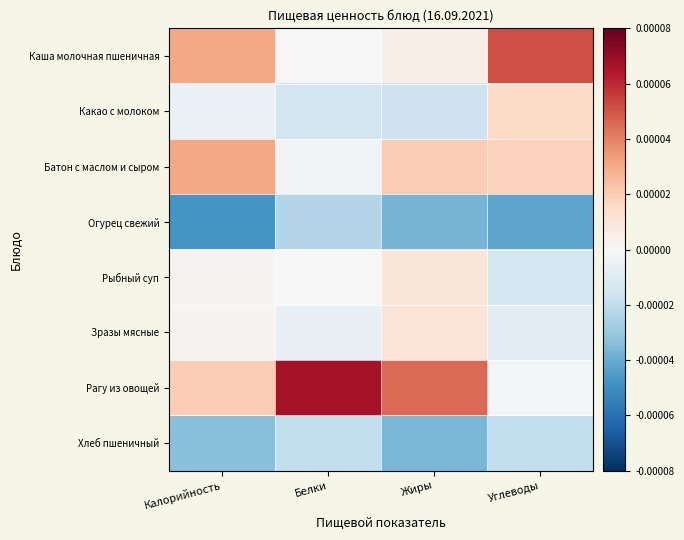

At which category is the sum across all series the highest?

Жиры